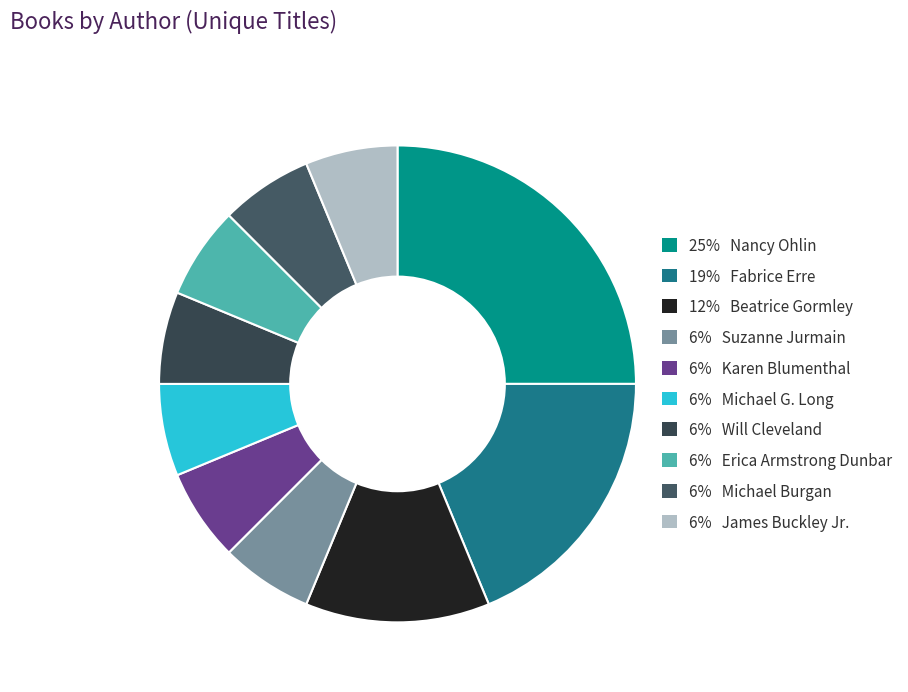

Count the number of slices in the pie.

10